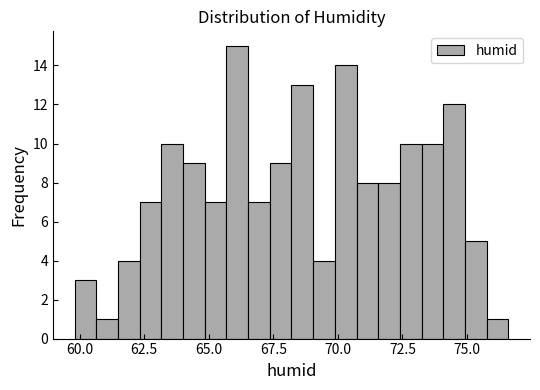

Read against the x-axis, roughly where is the centre of the tallest bar?

66.0